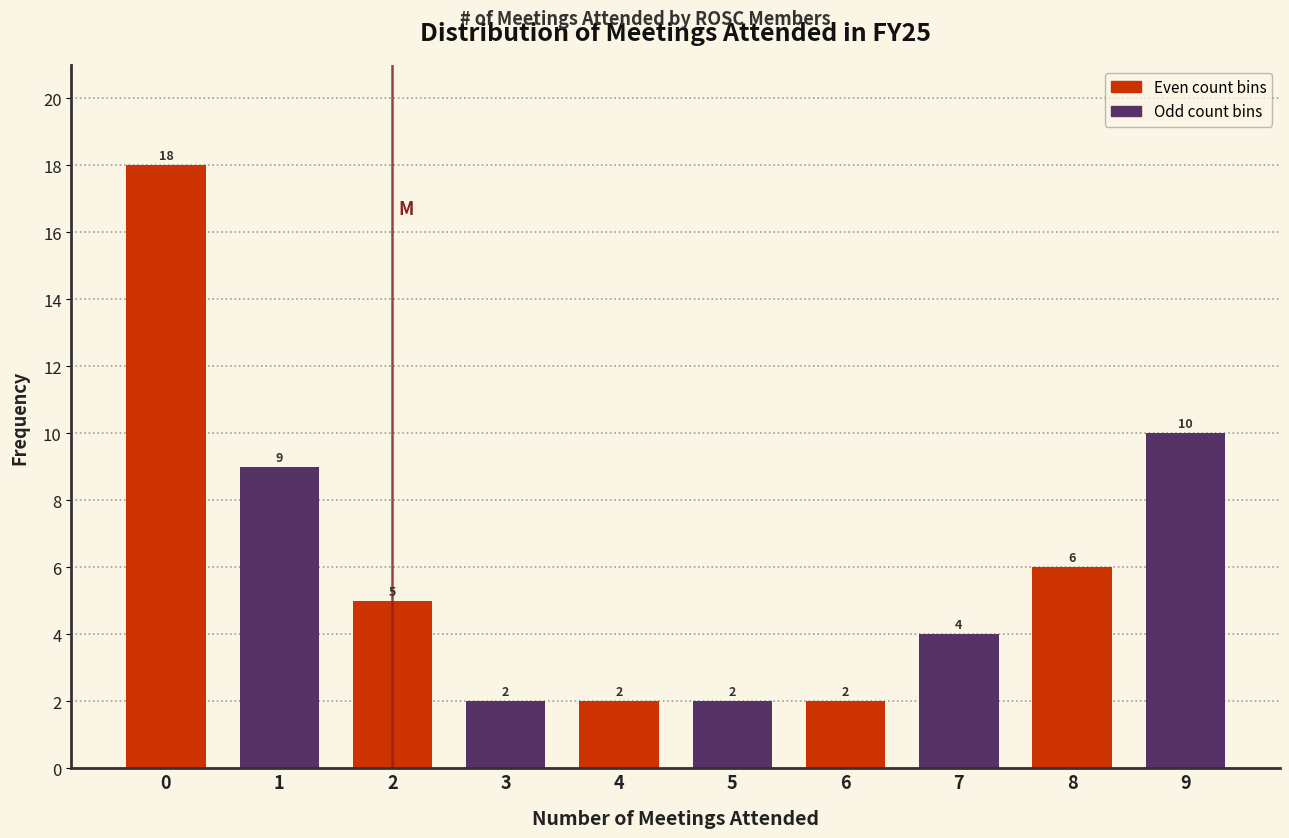

Reading left to right, what are all the values shown in this chart?

0=18	1=9	2=5	3=2	4=2	5=2	6=2	7=4	8=6	9=10